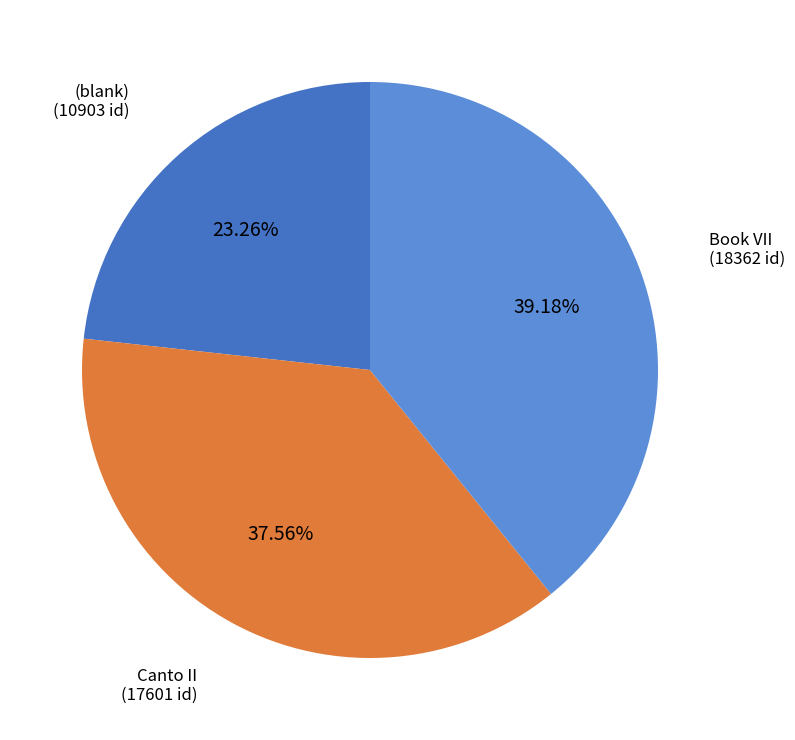

Is there any slice that represents more than half of the pie?

No